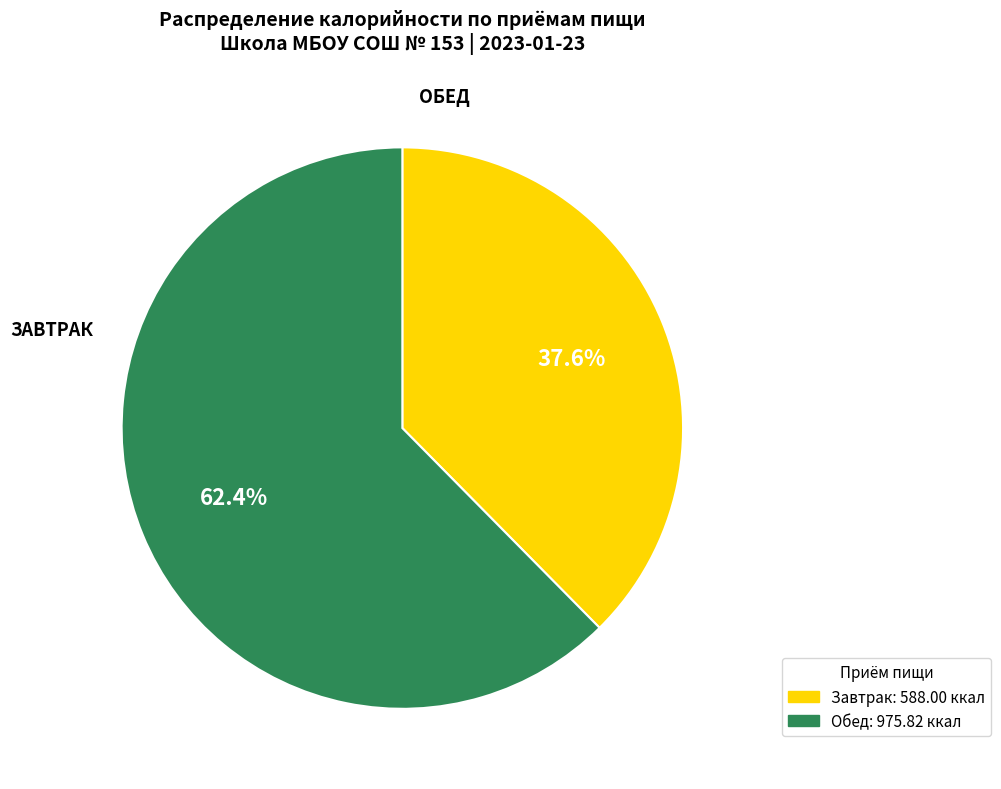

How many slices are in this pie chart?

2